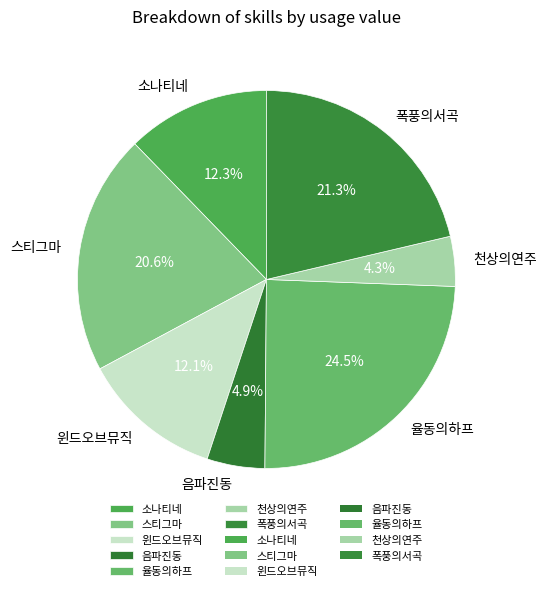

What is the largest slice in the pie chart?

율동의하프